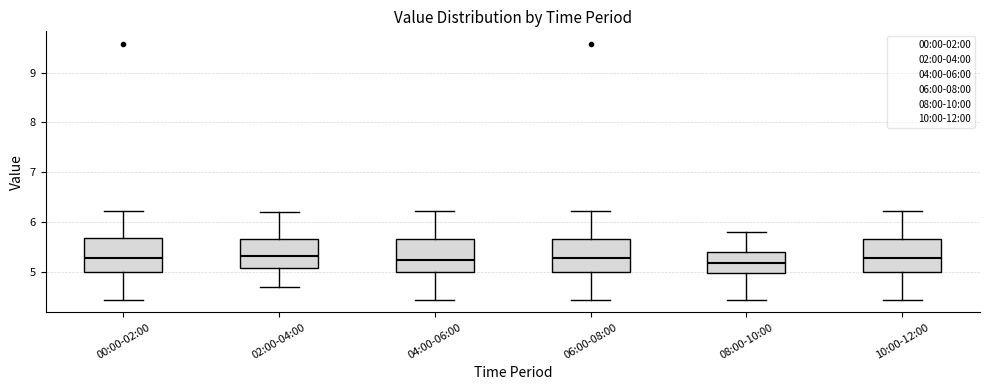

Reading left to right, read every box against the y-axis: the position of its median line, the range the box covers, and the ends of its whiskers. The values are not printed on the chart, so give them approximately, as read against the axis.

00:00-02:00: median 5.3, box 5.0 to 5.7, whiskers 4.5 to 6.2
02:00-04:00: median 5.3, box 5.1 to 5.7, whiskers 4.7 to 6.2
04:00-06:00: median 5.2, box 5.0 to 5.7, whiskers 4.5 to 6.2
06:00-08:00: median 5.3, box 5.0 to 5.7, whiskers 4.5 to 6.2
08:00-10:00: median 5.2, box 5.0 to 5.4, whiskers 4.5 to 5.8
10:00-12:00: median 5.3, box 5.0 to 5.7, whiskers 4.5 to 6.2